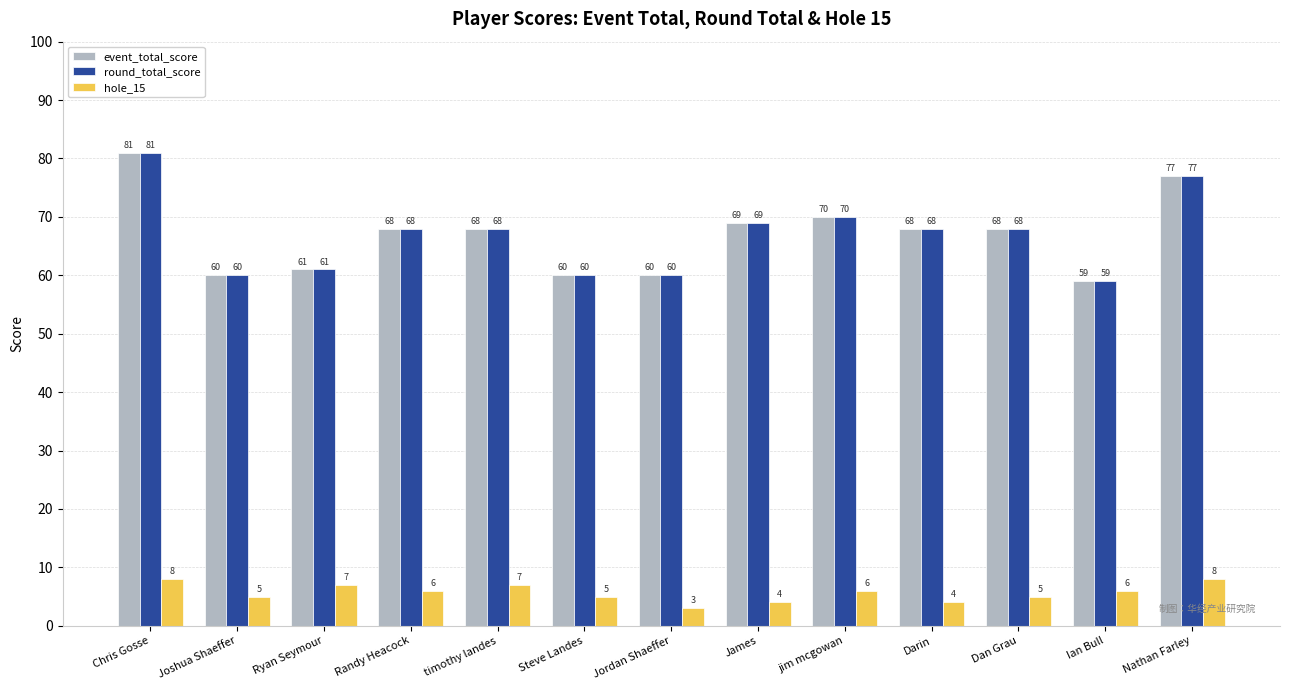

How many groups of bars are there?

13